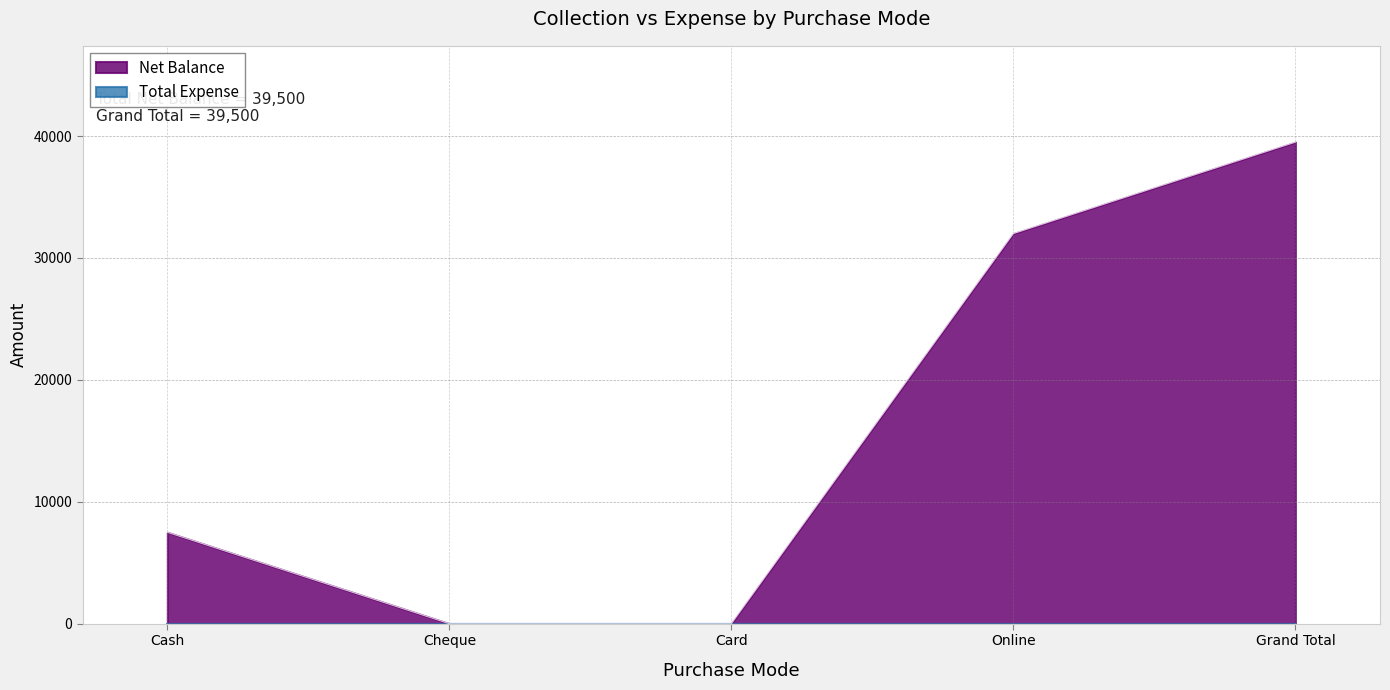

How many values are between 0 and 32000?

4